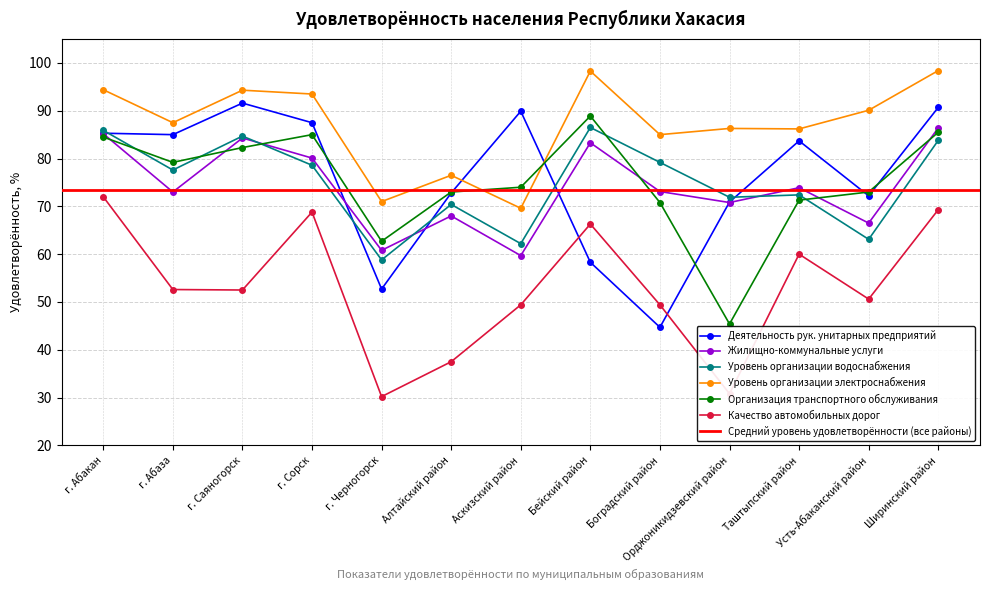

The Уровень организации электроснабжения series shows 22.3 at г. Черногорск. True or false?

False